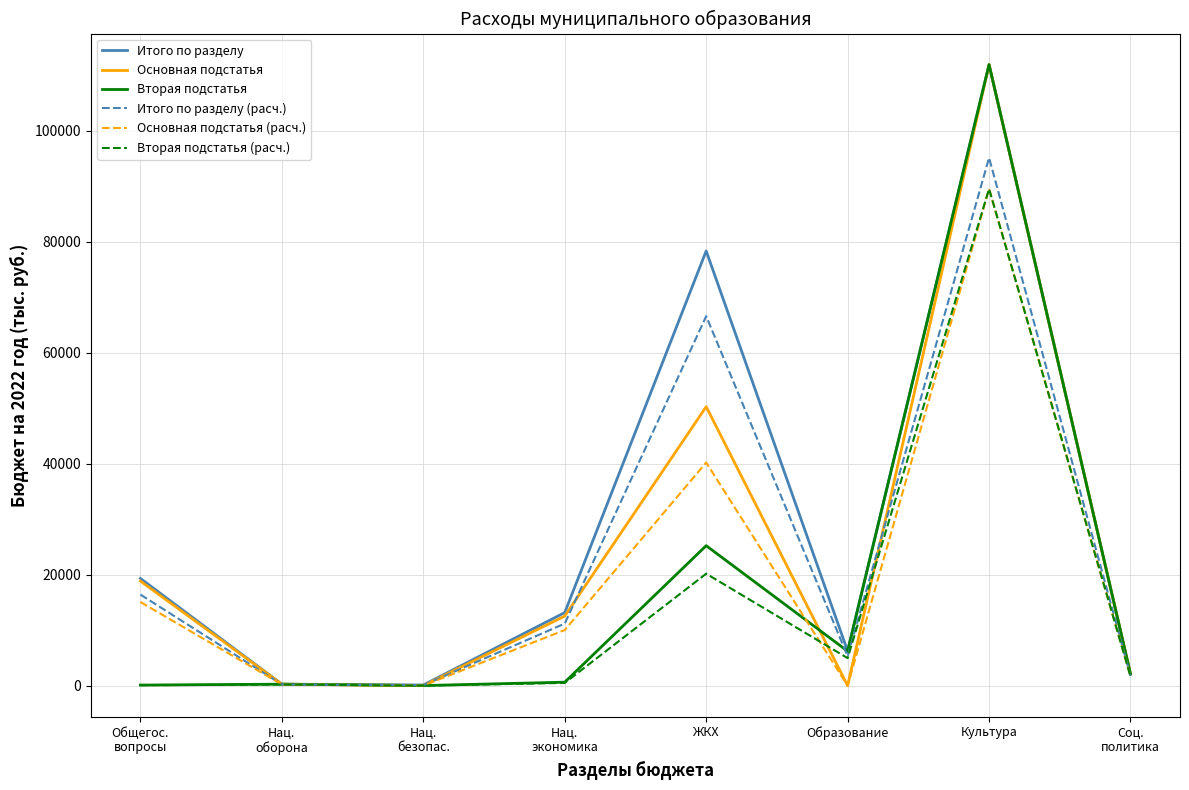

At which category is the sum across all series the highest?

Культура